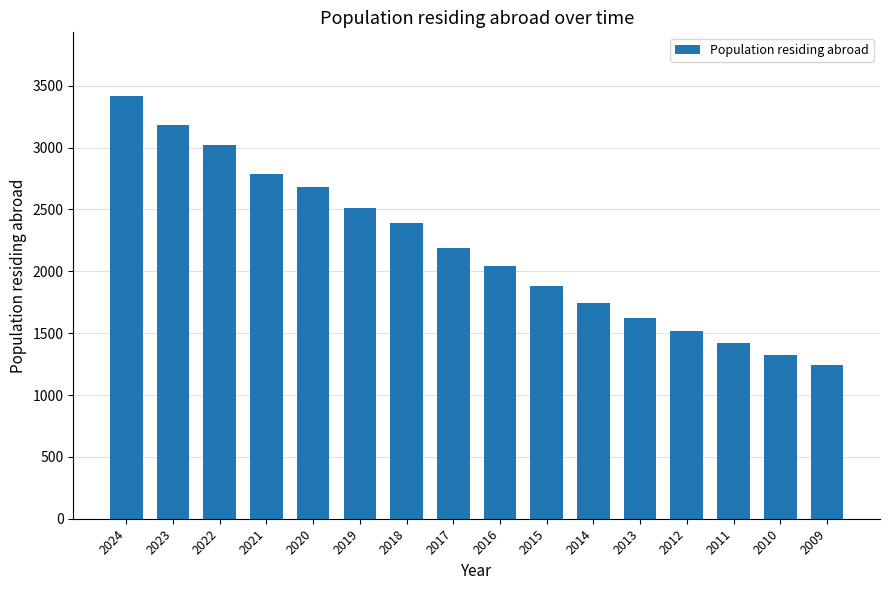

Which category has the lowest value across all series?

2009